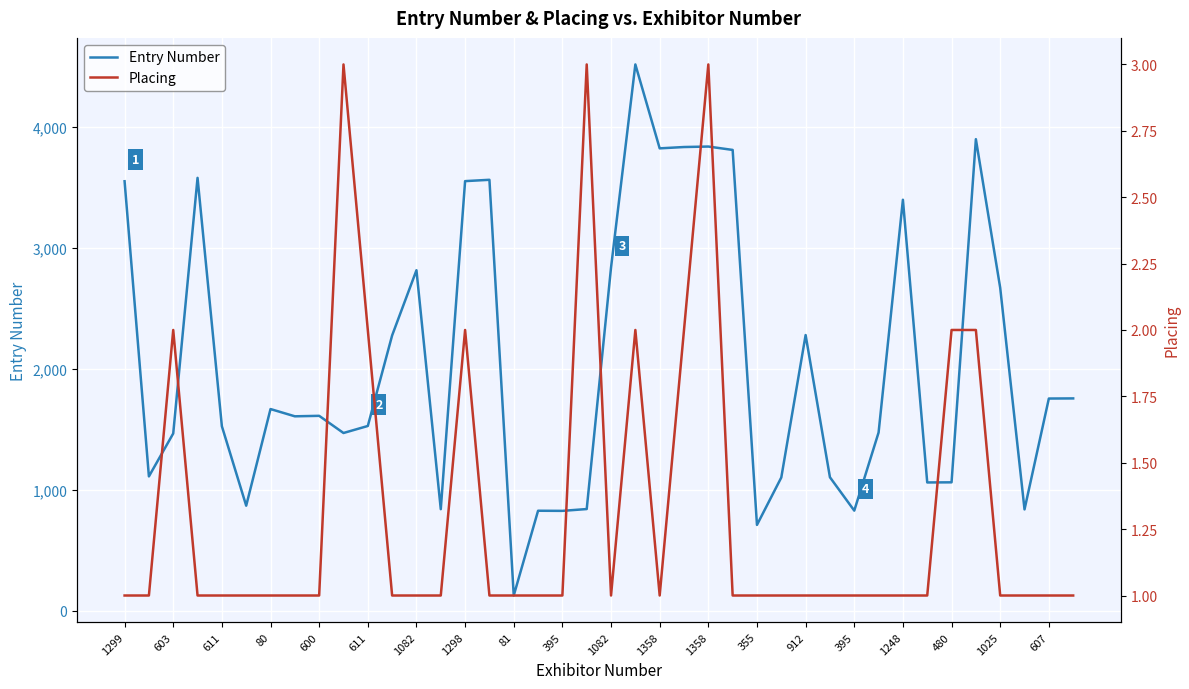

Reading left to right, transcribe all the data shown in this chart.

Entry Number: 3552	1111	1466	3580	1526	869	1668	1608	1612	1470	1528	2277	2816	840	3553	3564	126	827	826	841	2838	4518	3824	3835	3839	3811	710	1102	2280	1104	828	1474	3399	1061	1062	3900	2671	838	1755	1756
Placing: 1	1	2	1	1	1	1	1	1	3	2	1	1	1	2	1	1	1	1	3	1	2	1	2	3	1	1	1	1	1	1	1	1	1	2	2	1	1	1	1